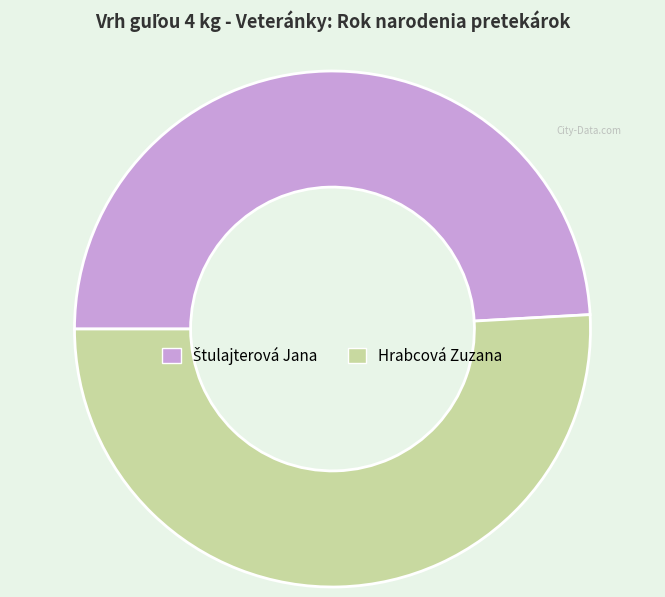

The Hrabcová Zuzana slice represents 51% of the pie. True or false?

True